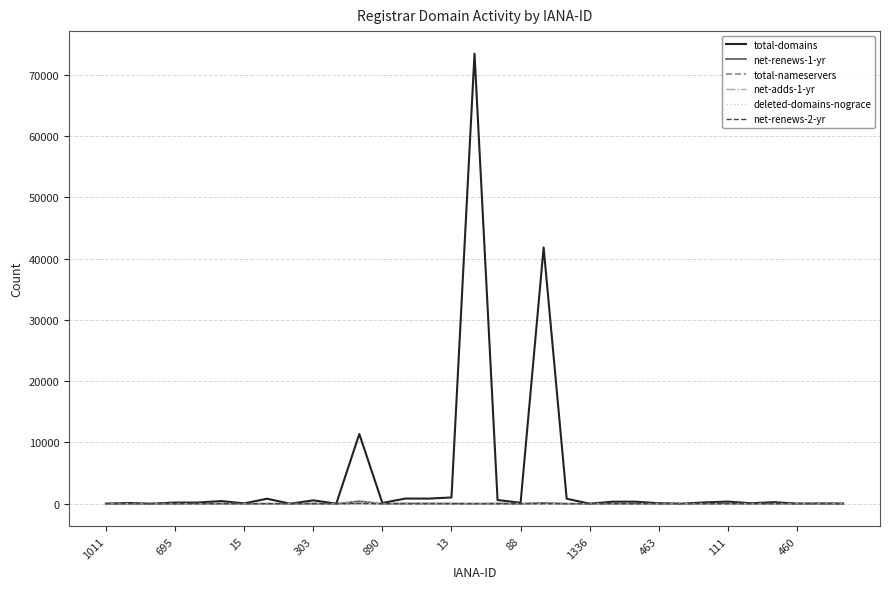

Which series has the largest range (max minus min)?

total-domains